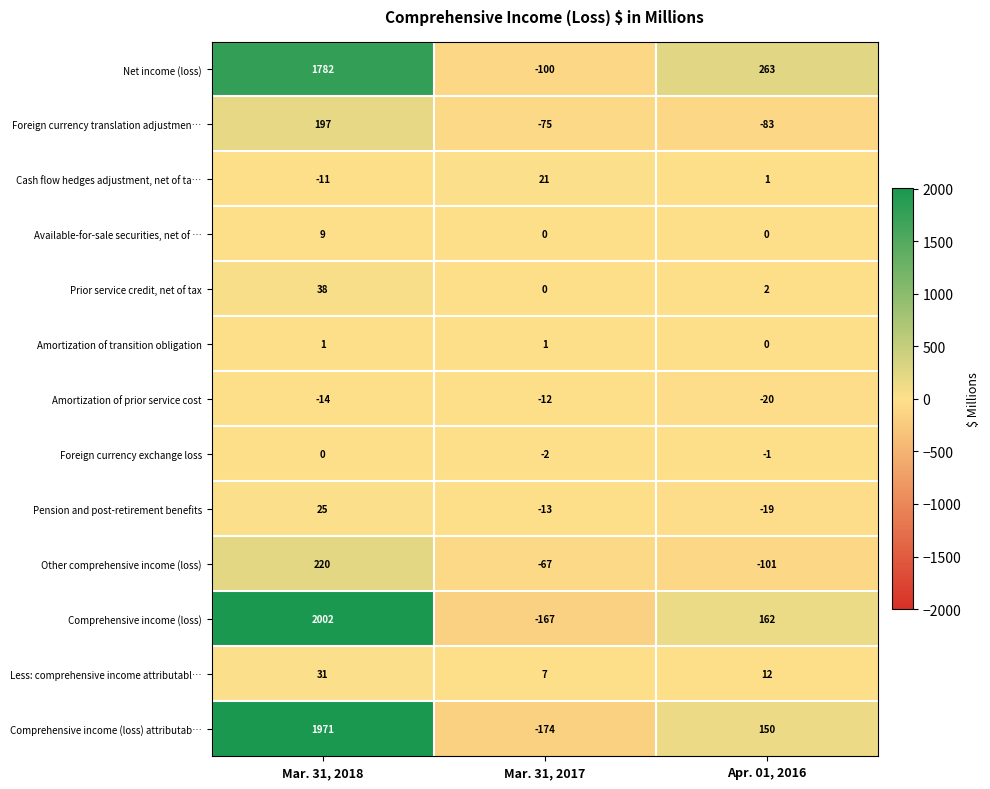

What is the difference between the second highest and minimum values in the Pension and post-retirement benefits series?

6